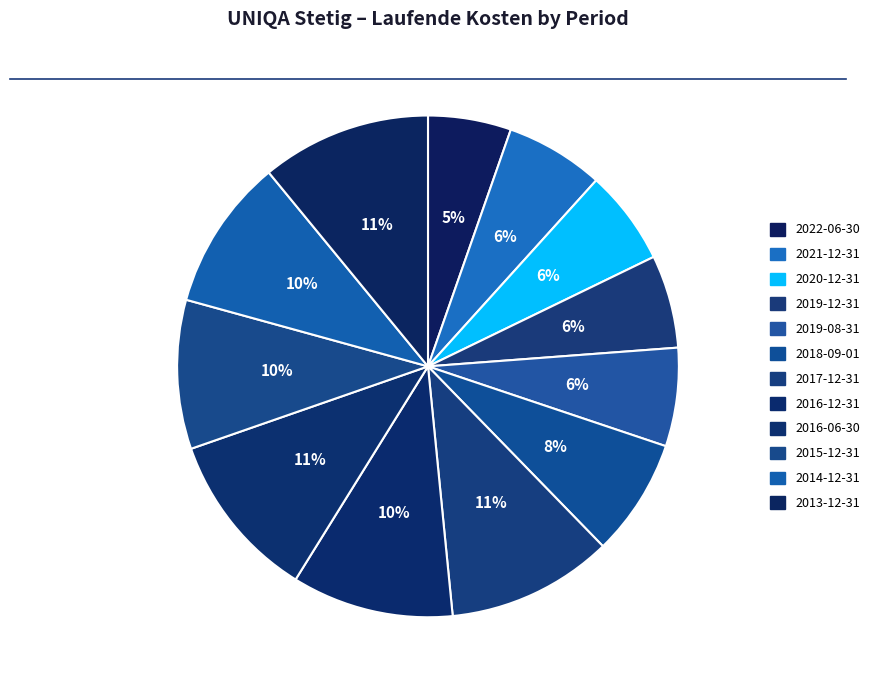

Is 2016-06-30 the majority of the pie?

No